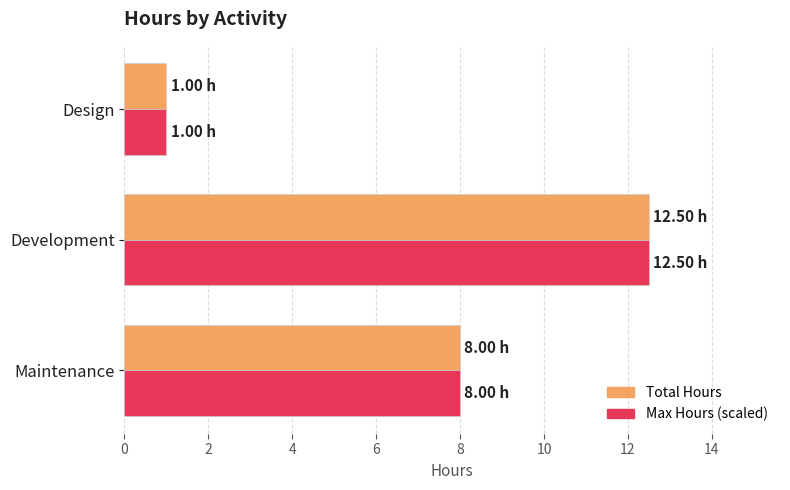

How many data points does each series have?

3